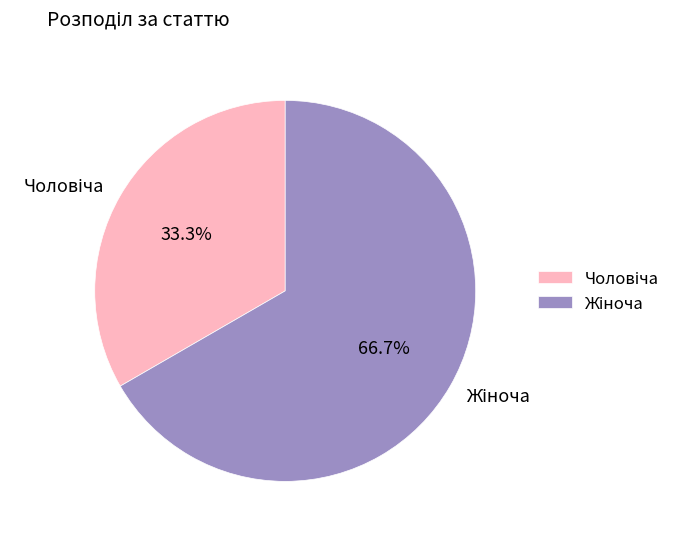

Does any single category account for the majority?

Yes